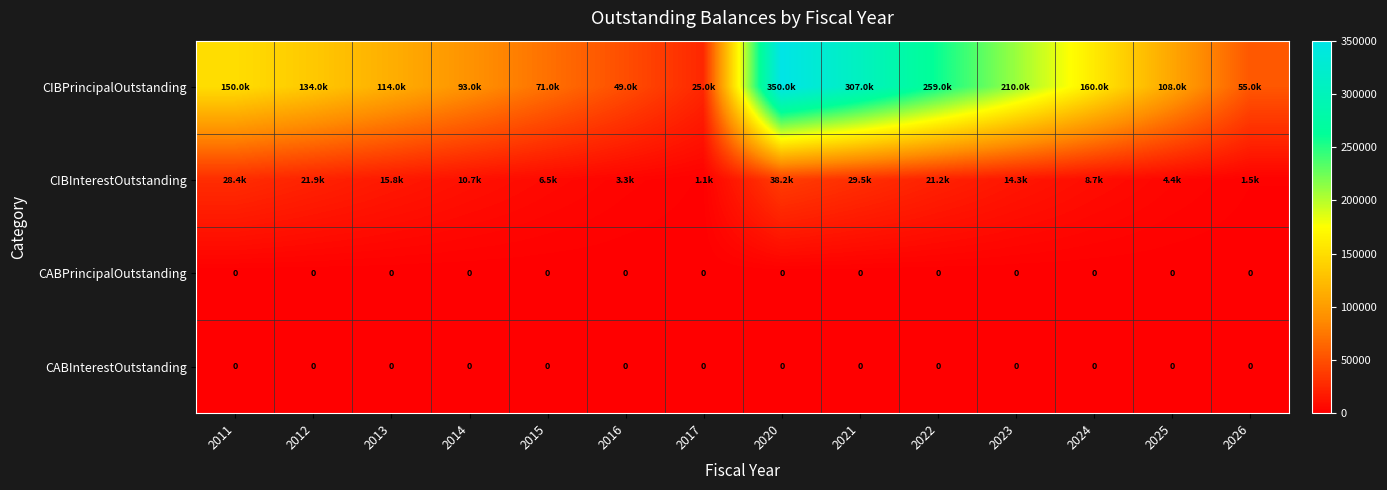

Is the value of CABInterestOutstanding at 2023 greater than the value of CABPrincipalOutstanding at 2021?

No